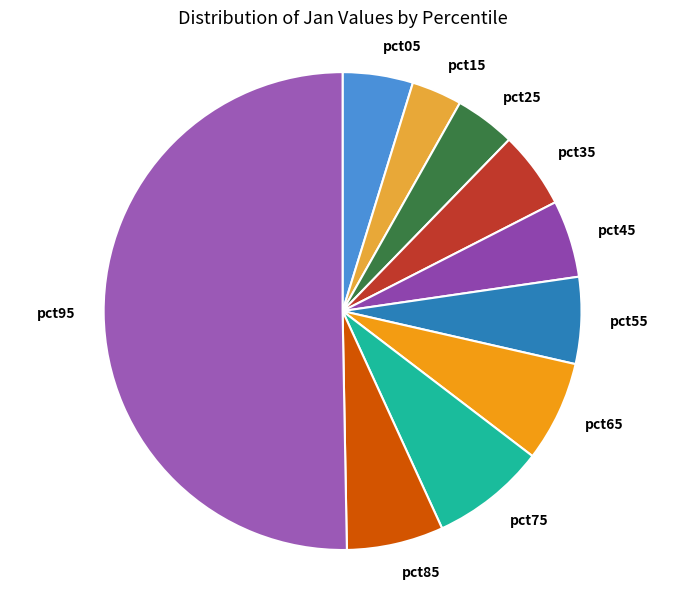

Which category accounts for the majority?

pct95